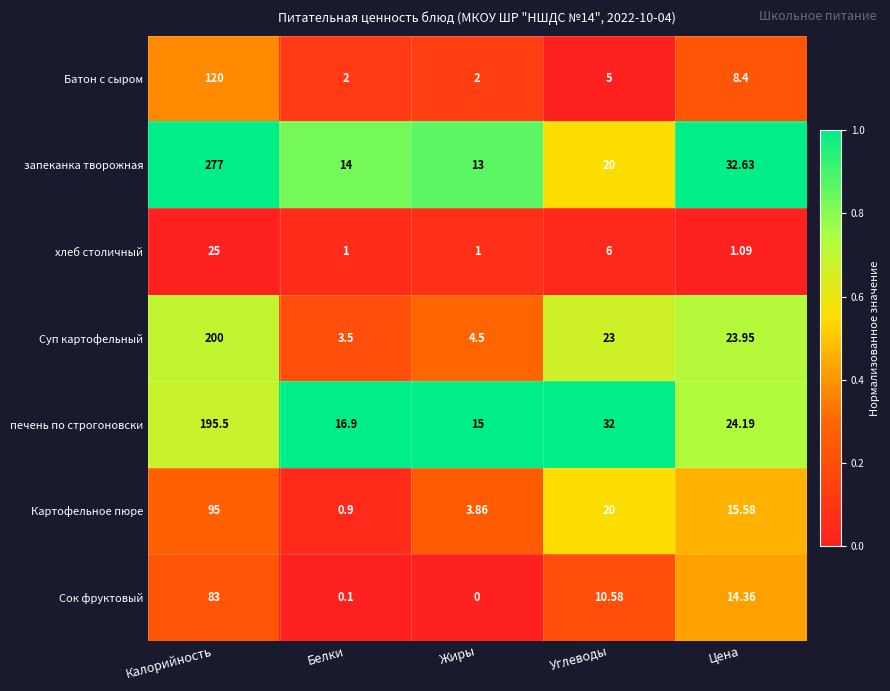

Between Белки and Углеводы, which series saw the biggest shift?

Суп картофельный